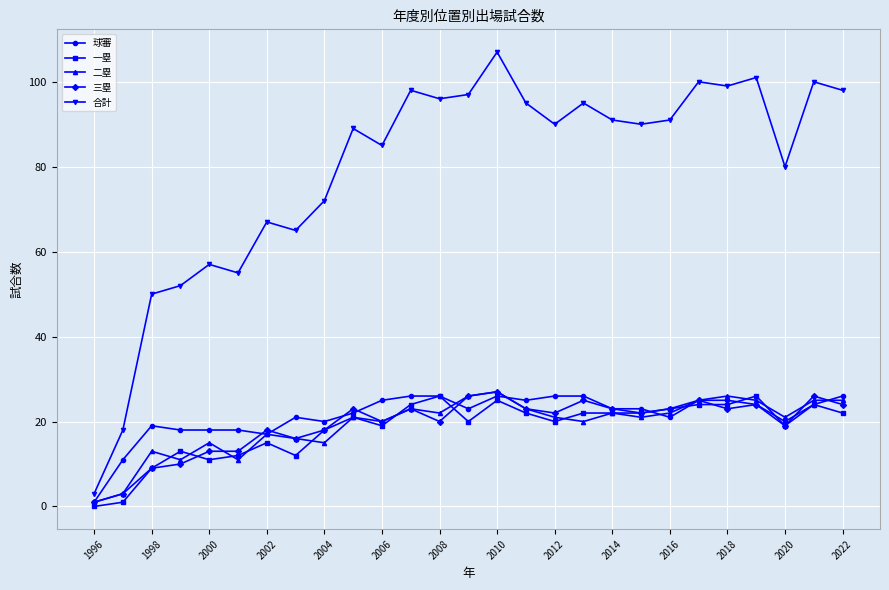

How many series are shown in this chart?

5